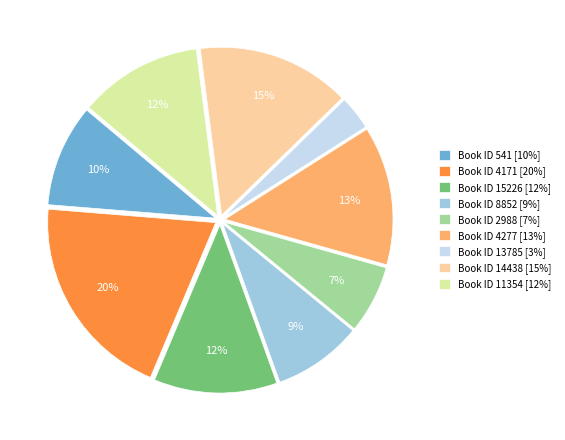

Combined, do Book ID 2988 [7%] and Book ID 541 [10%] account for over 50%?

No